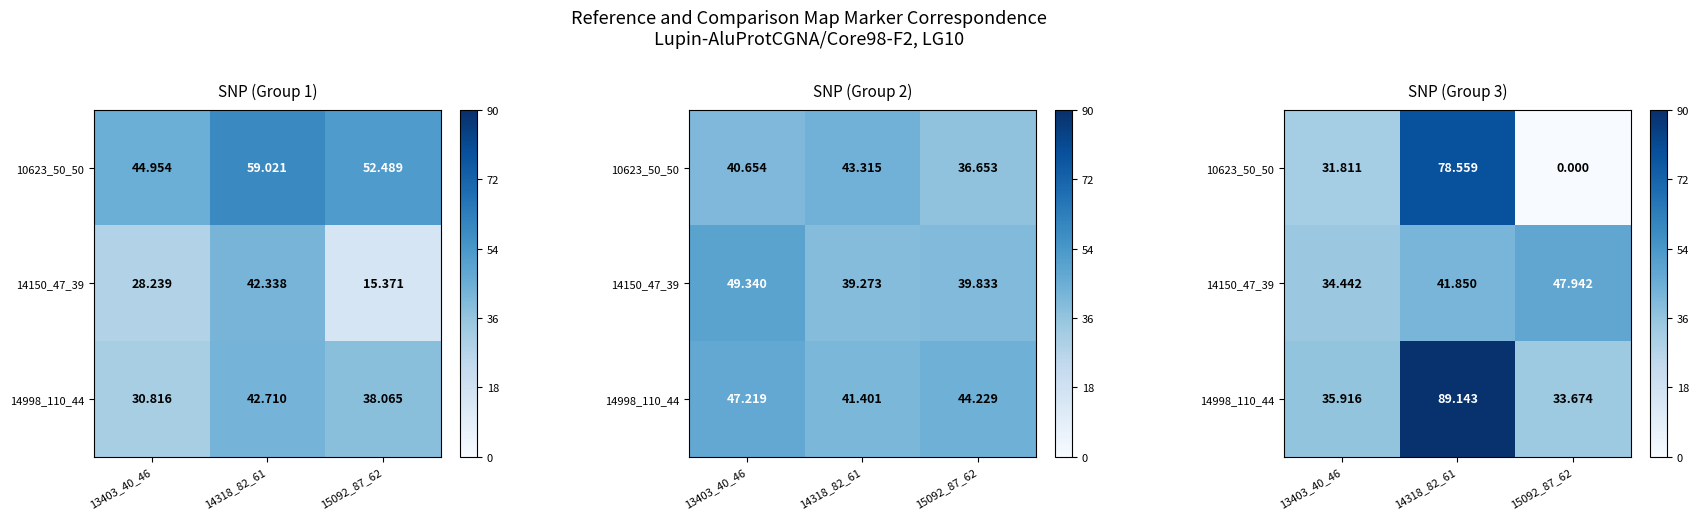

What is the sum of all 14150_47_39 values?

124.2